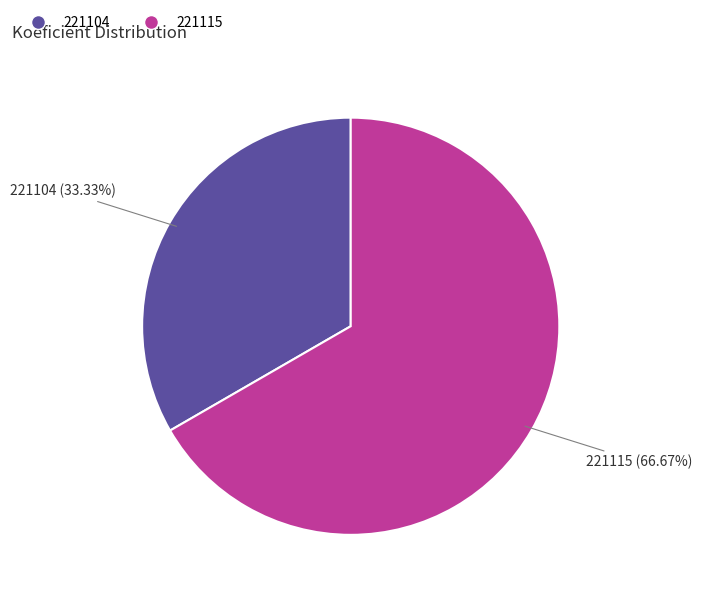

What percentage is the 221115 slice, to the nearest percent?

67%